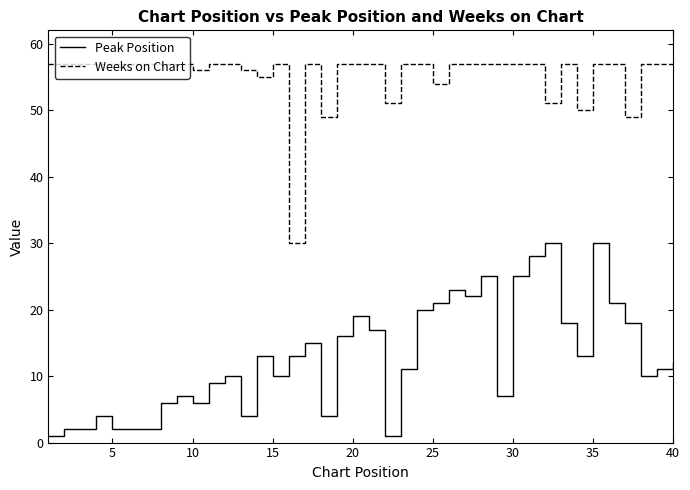

Which series has the widest spread of values?

Peak Position